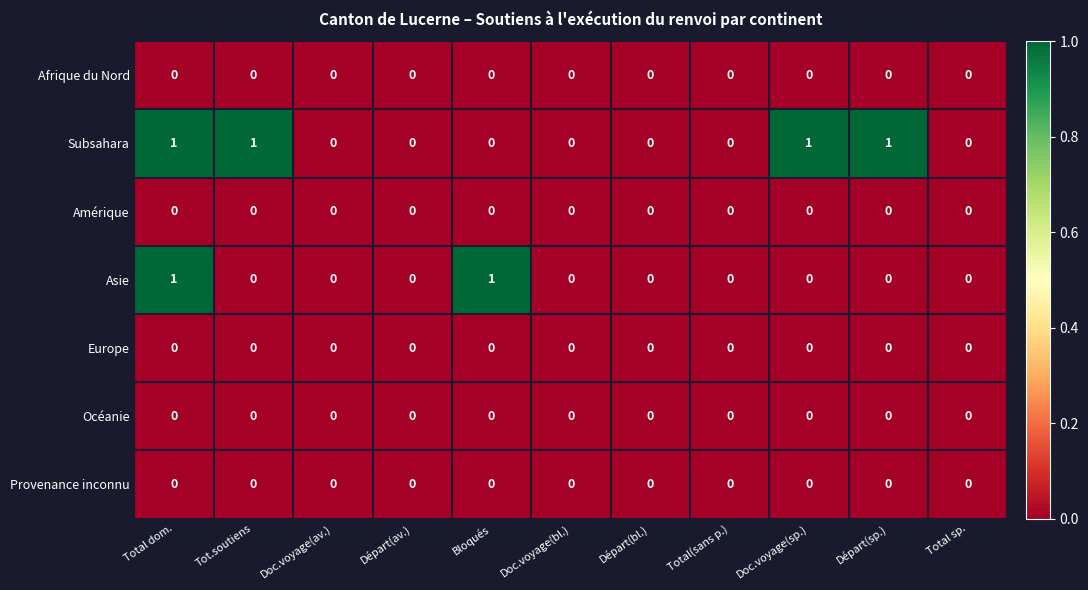

What is the spread (max minus min) of values at Doc.voyage(sp.)?

1